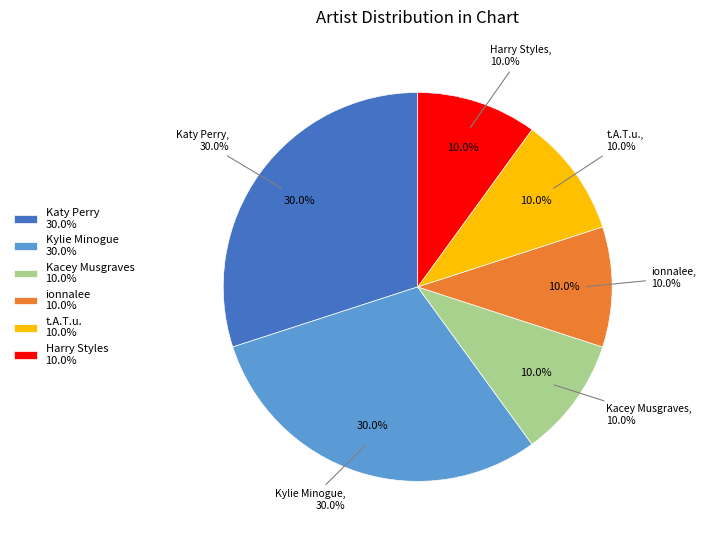

Do Katy Perry and Kacey Musgraves together represent more than half of the pie?

No